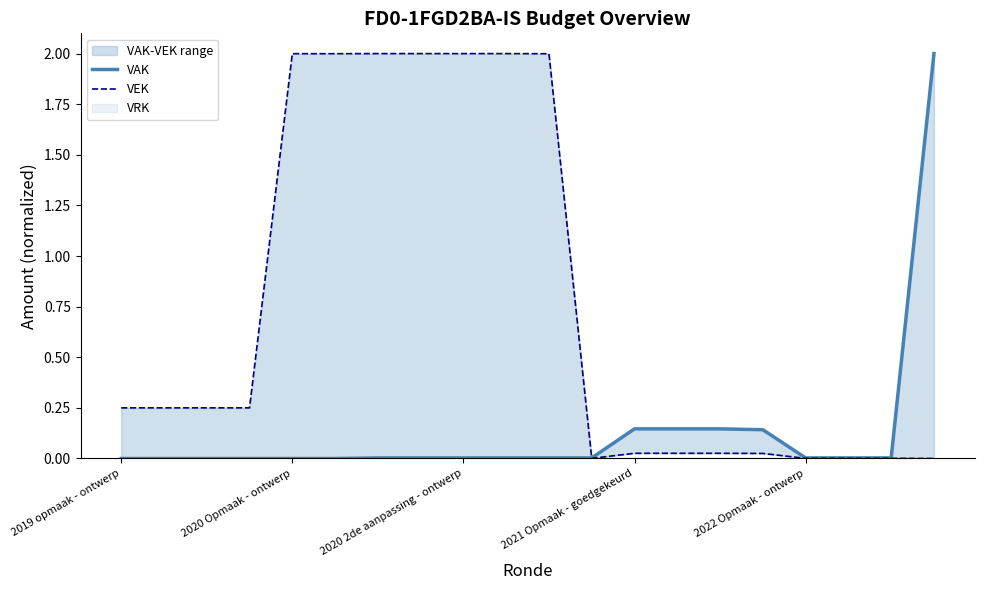

At which category does VEK reach its first local valley?

11